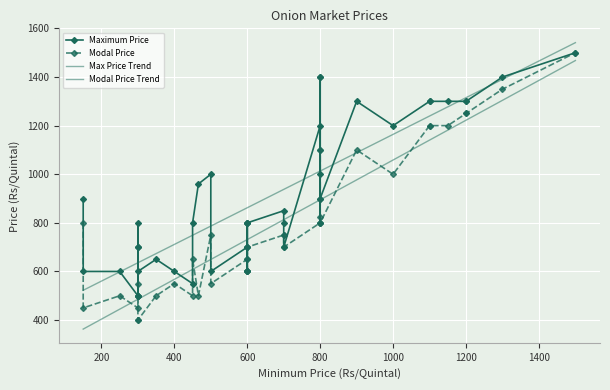

What are all the series names shown in the legend?

Maximum Price, Modal Price, Max Price Trend, Modal Price Trend